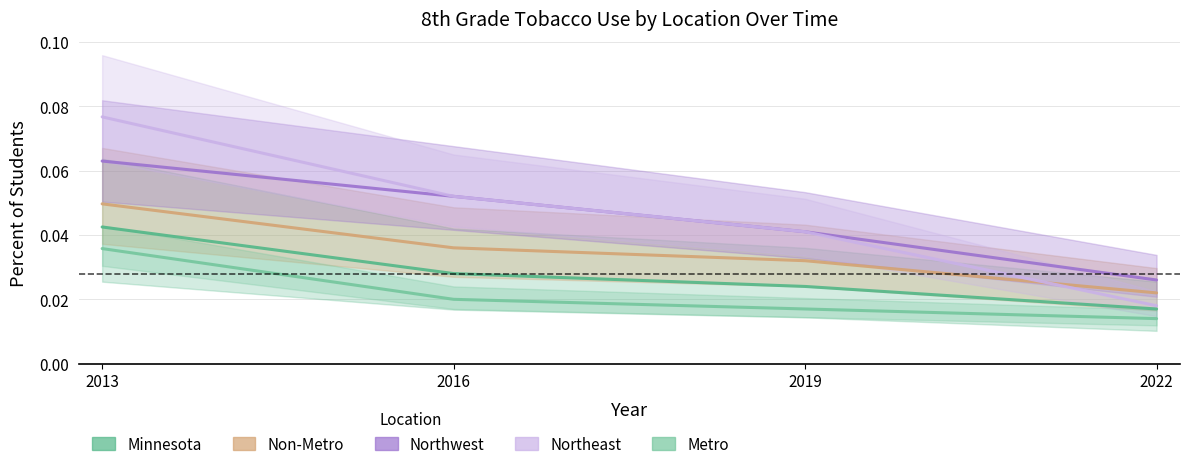

True or false: Non-Metro and Northwest intersect in this chart.

False